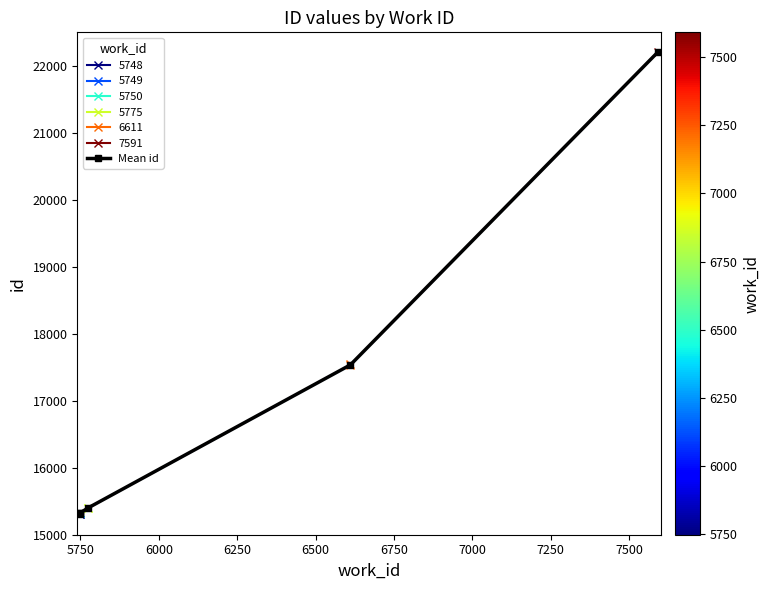

True or false: the data shows 23885.1 at 6500.

False